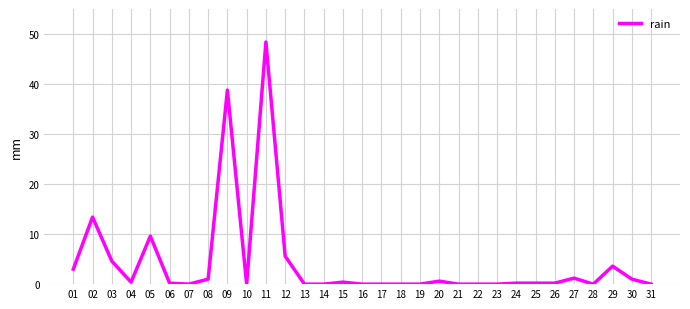

What is the difference between the maximum and minimum values?

48.4